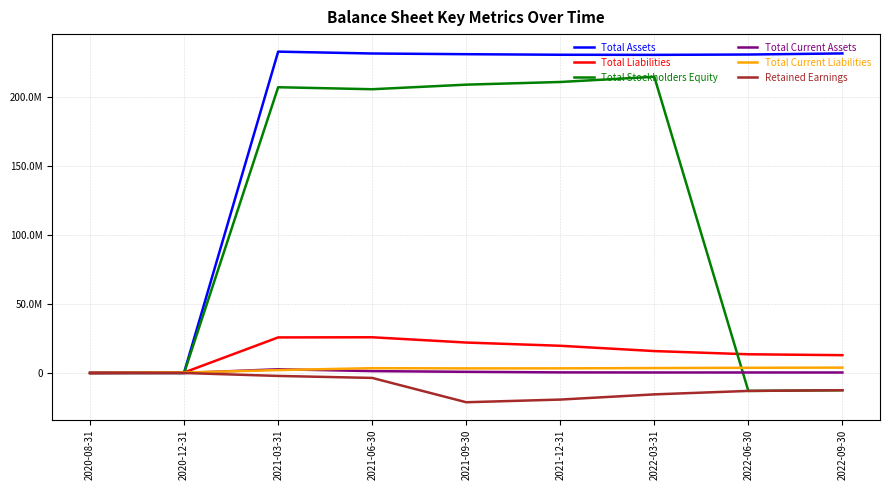

What are all the series names shown in the legend?

Total Assets, Total Liabilities, Total Stockholders Equity, Total Current Assets, Total Current Liabilities, Retained Earnings